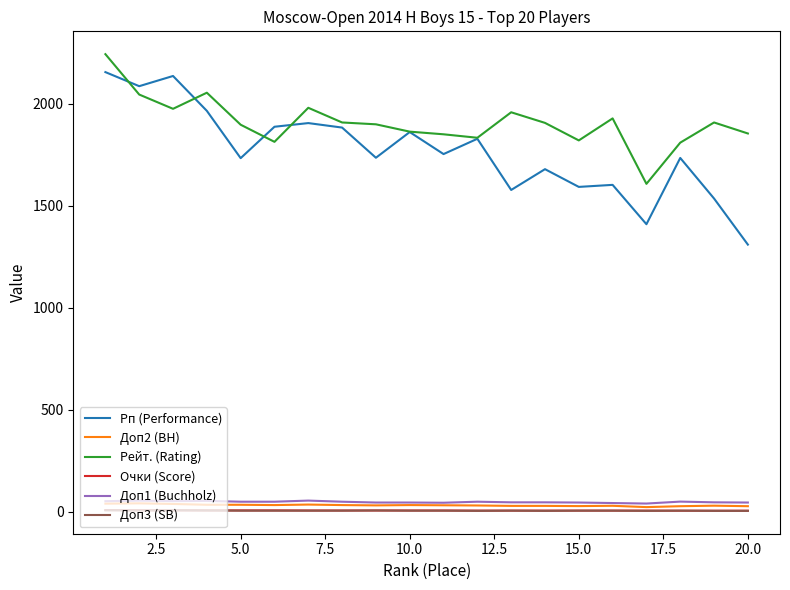

Which series has the largest total across all categories?

Рейт. (Rating)